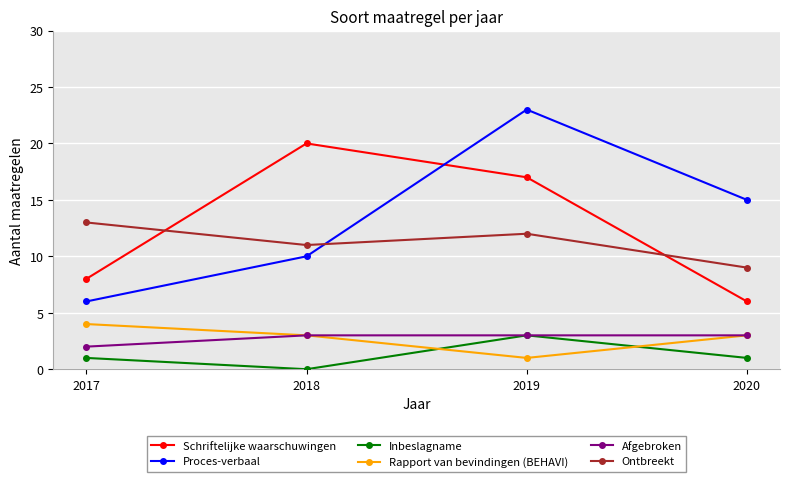

Which series has the largest total across all categories?

Proces-verbaal